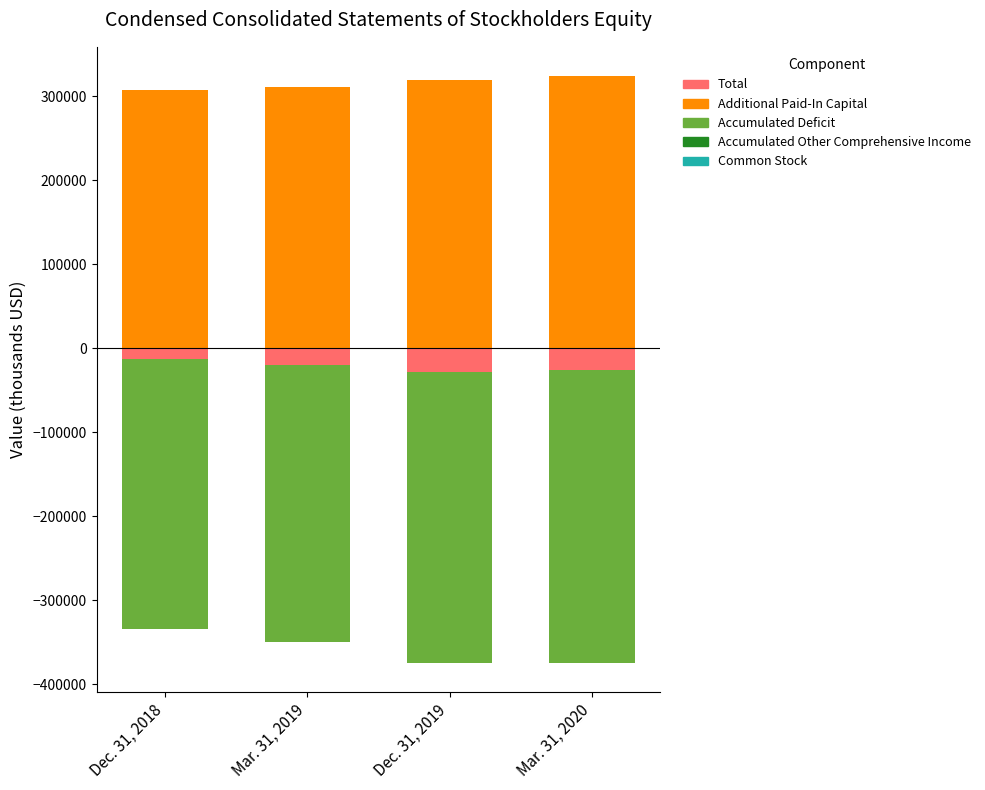

What is the sum of the Additional Paid-In Capital values at Dec. 31, 2019 and Dec. 31, 2018?

627293